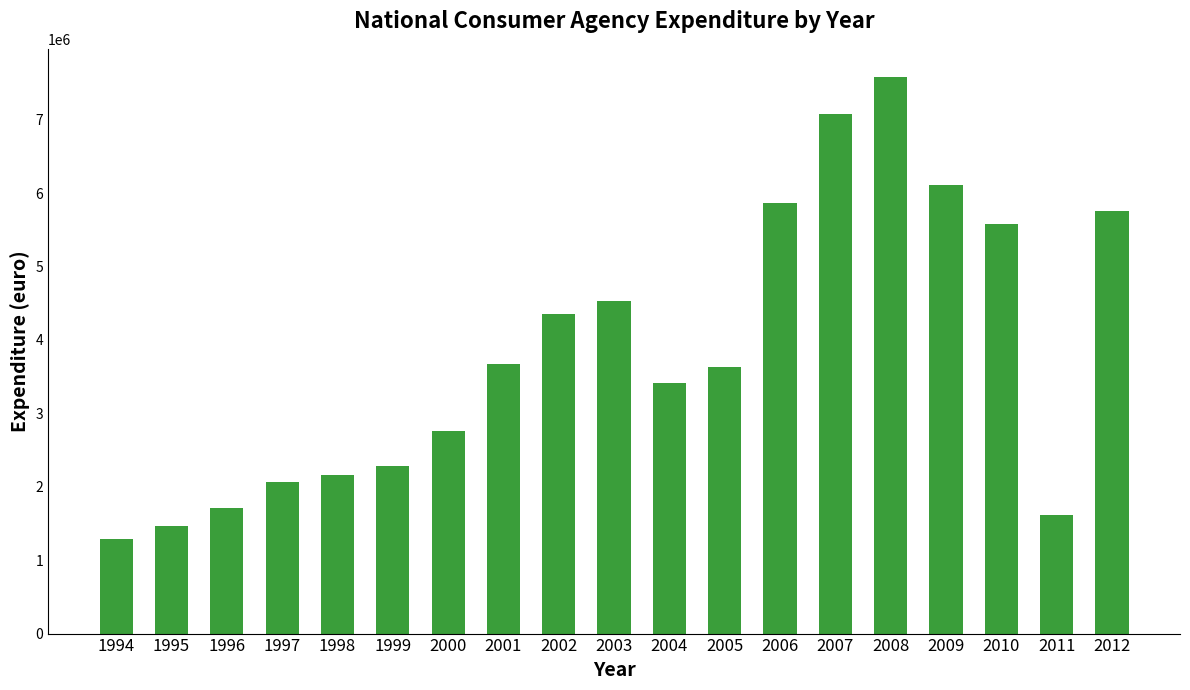

The chart shows a value of 3034833 at 1996. True or false?

False